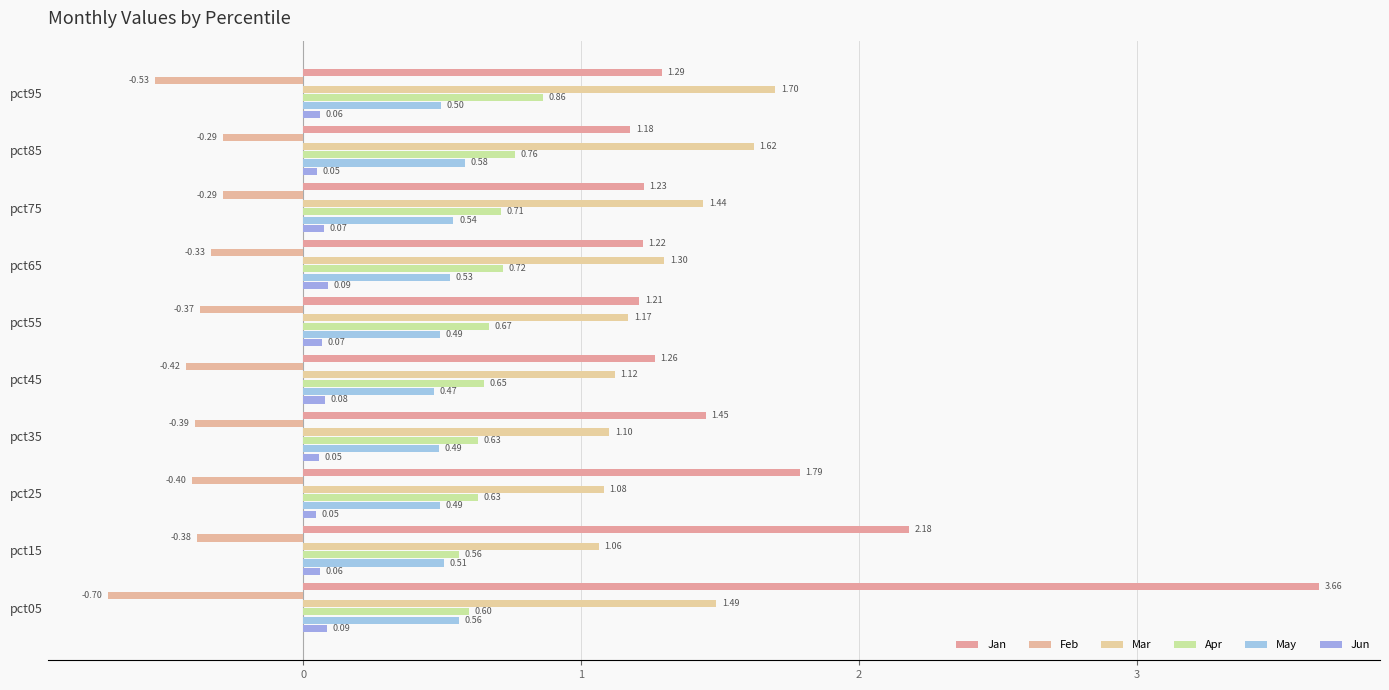

At which category is the sum across all series the highest?

pct05